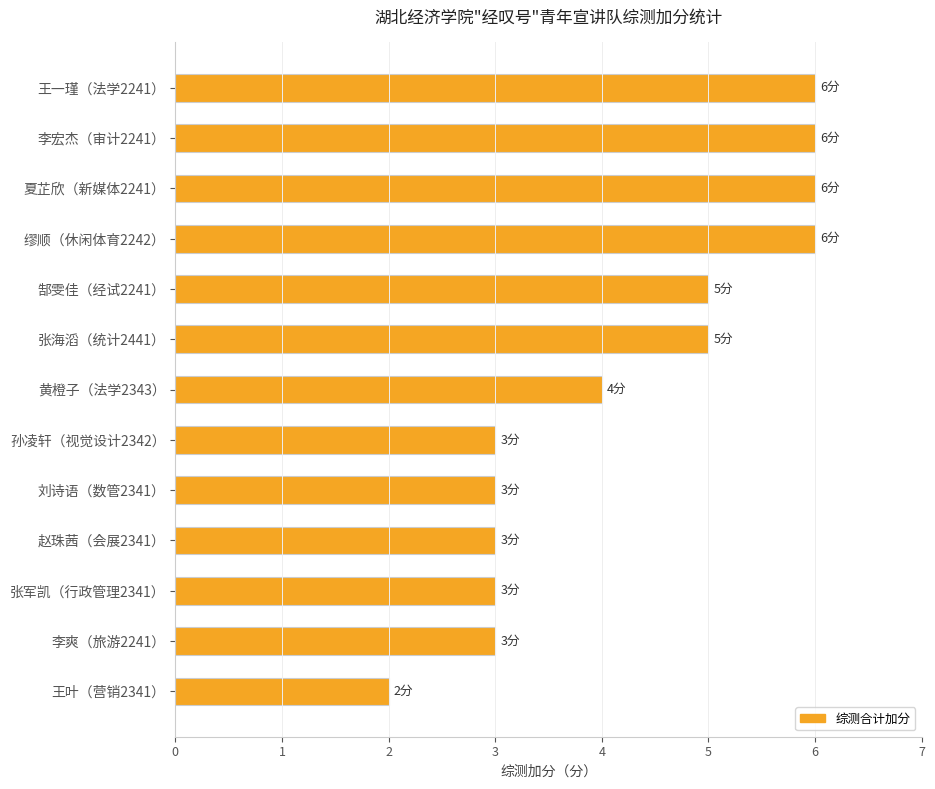

What is the sum of all values?

55